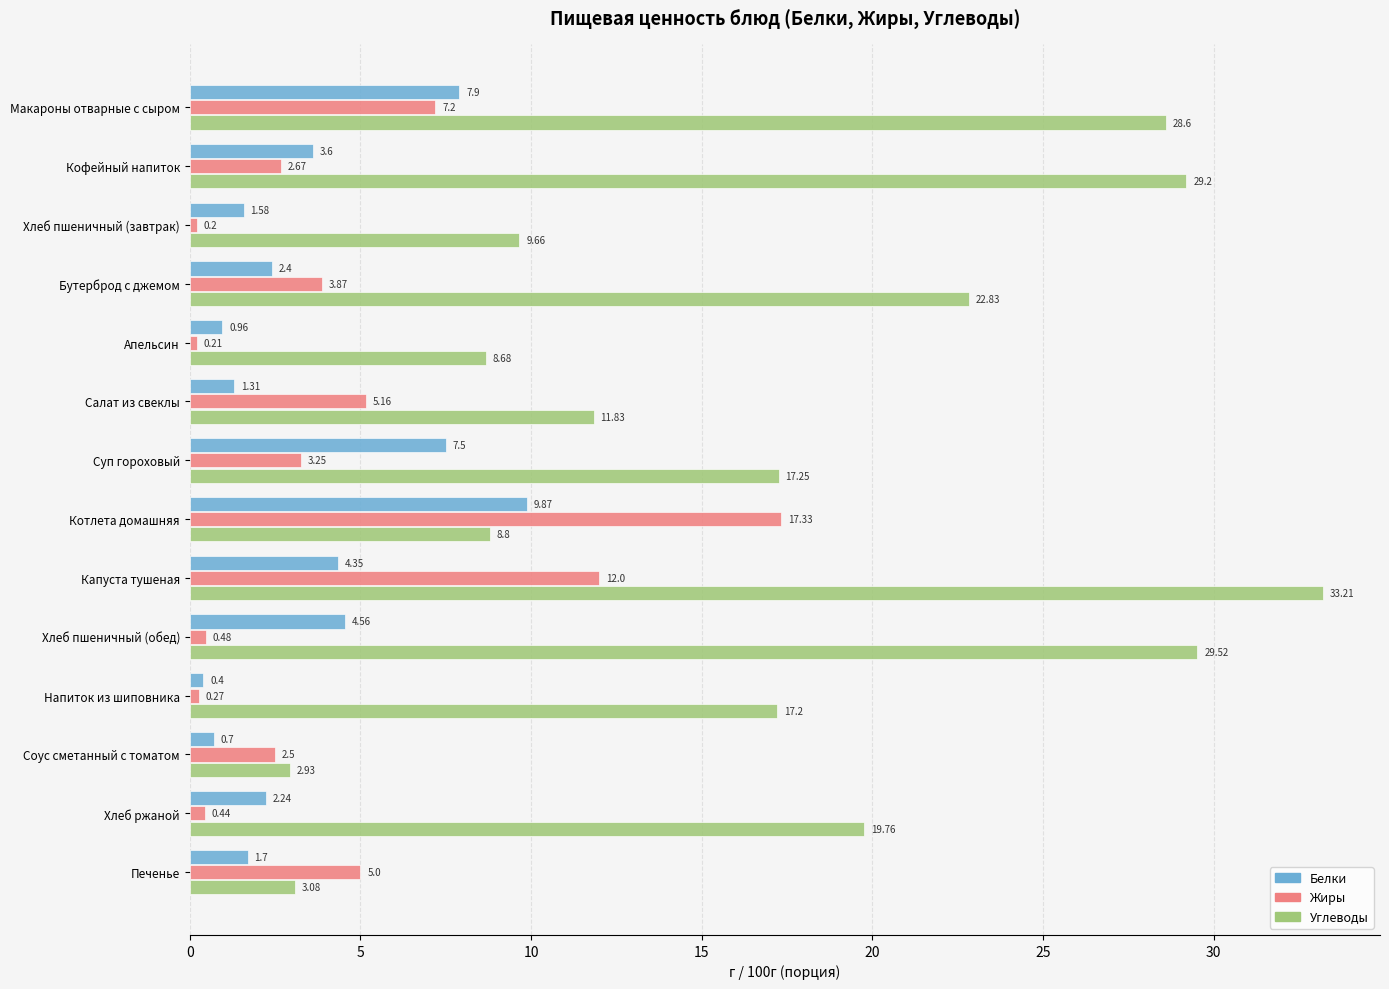

How many values in the Белки series are below 2?

6